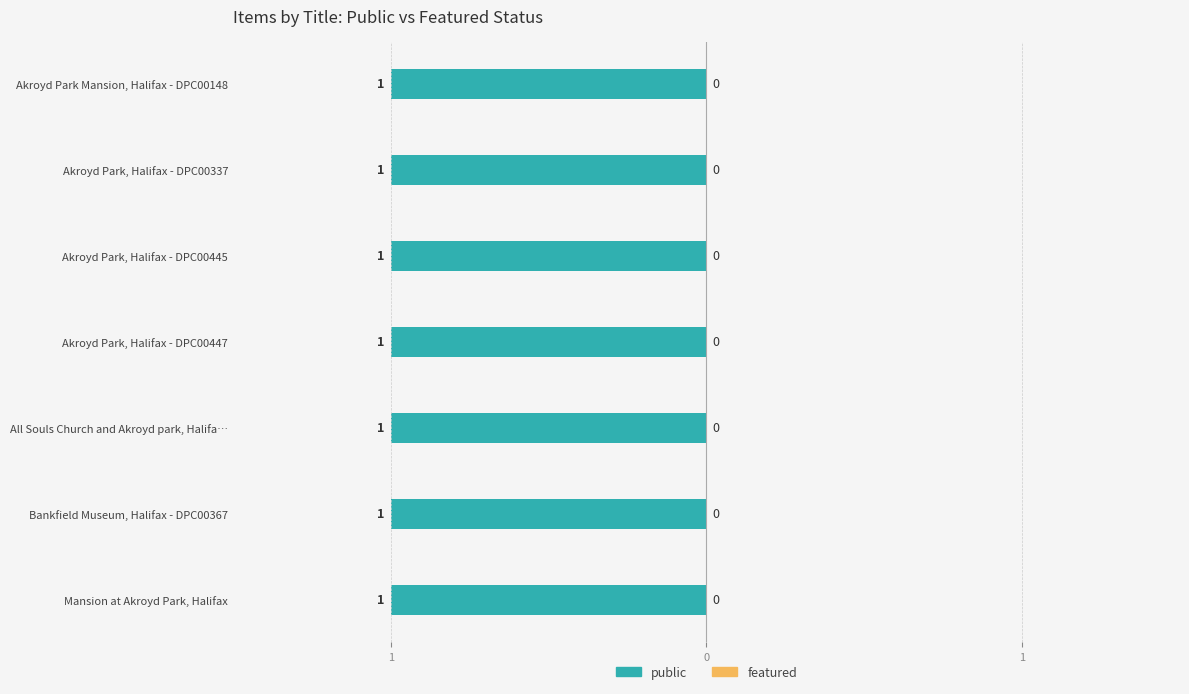

Between Akroyd Park, Halifax - DPC00445 and All Souls Church and Akroyd park, Halifax, which series saw the biggest shift?

public